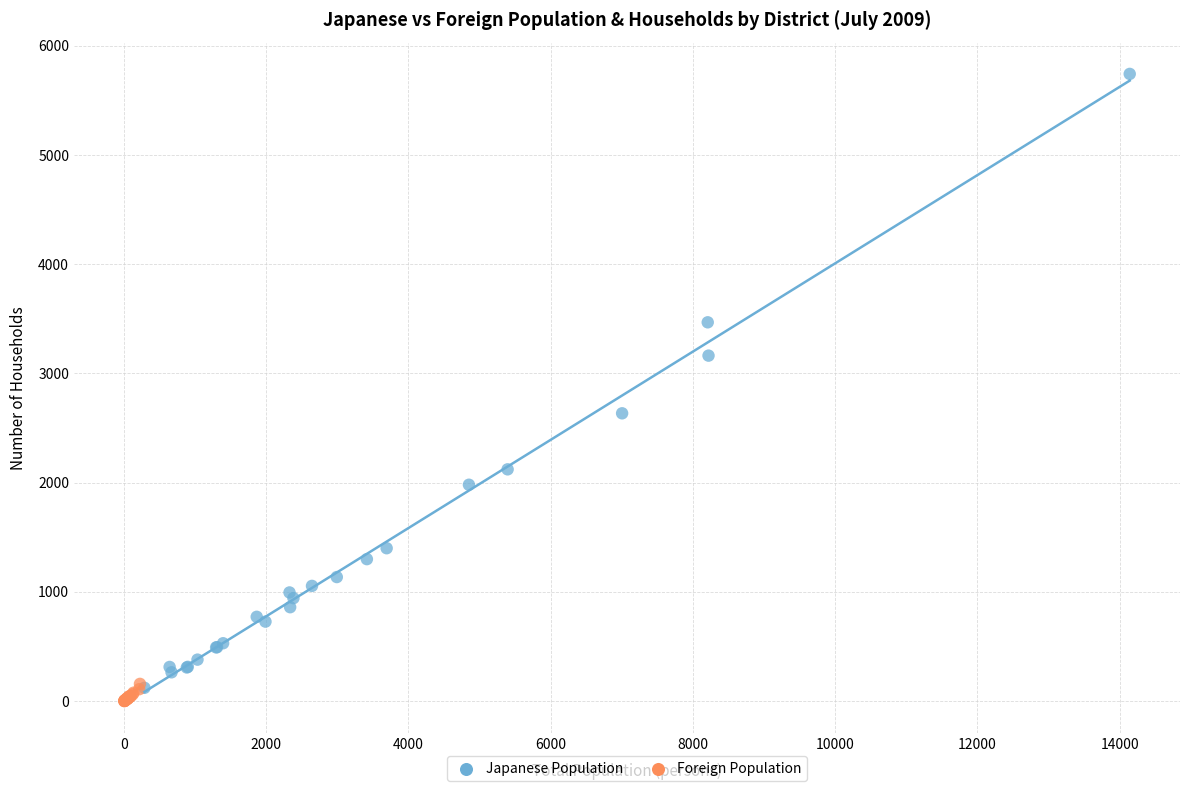

Which series contains the highest Y value?

Japanese Population